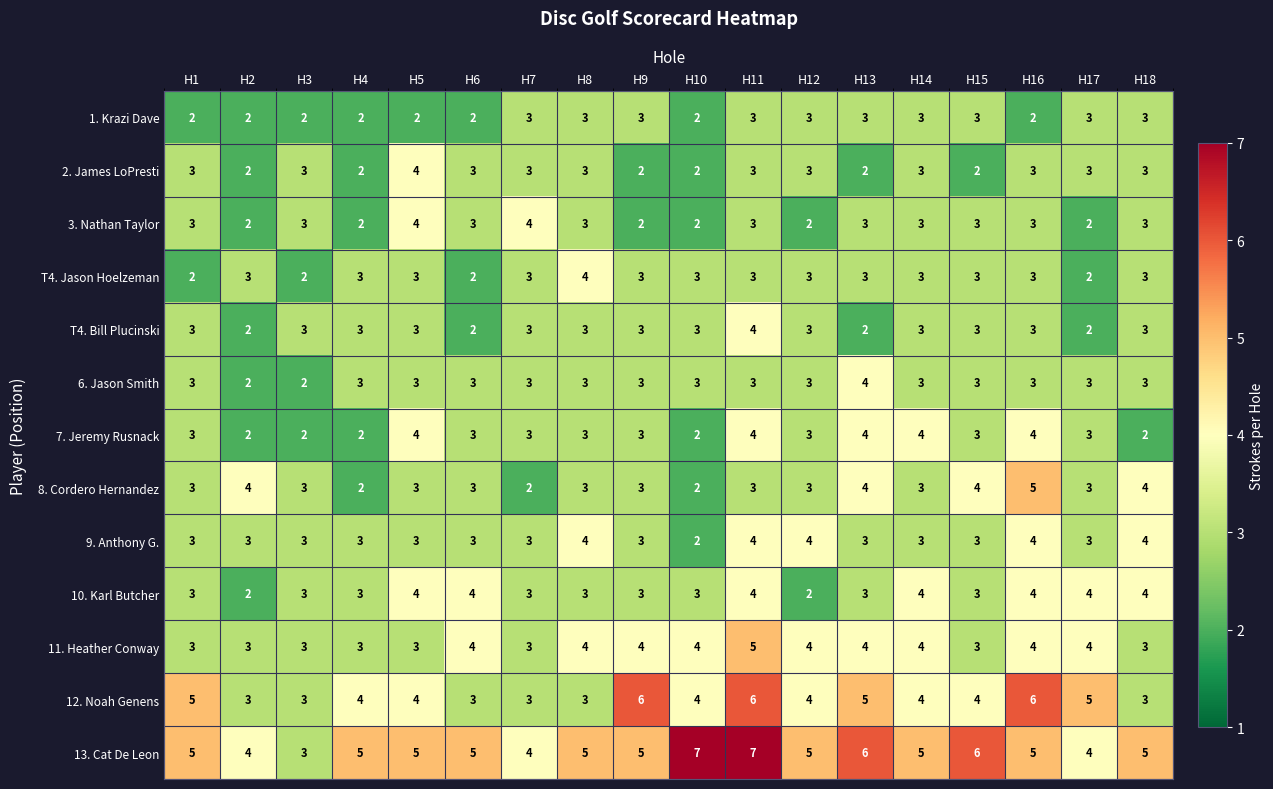

Is the value of 8. Cordero Hernandez at H4 greater than the value of 13. Cat De Leon at H11?

No